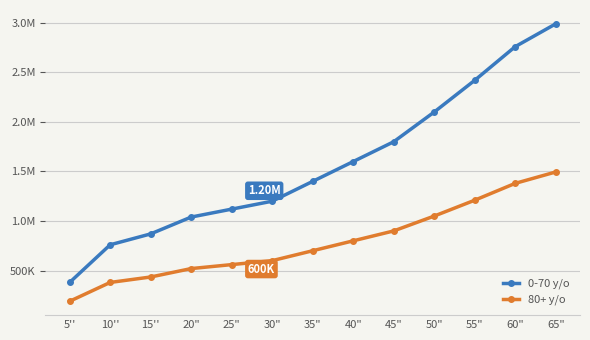

Does the chart have visible grid lines?

Yes